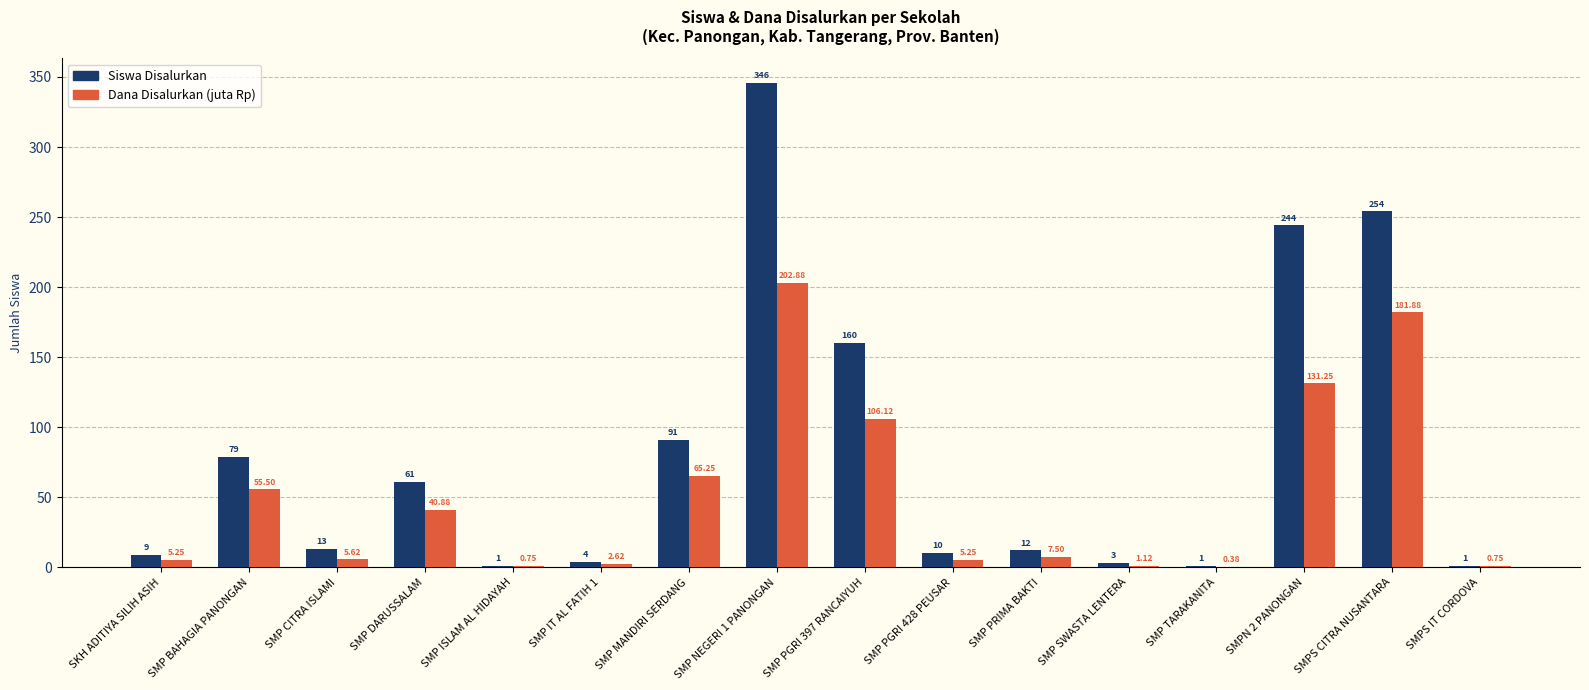

Is the value of Siswa Disalurkan at SMP DARUSSALAM greater than the value of Dana Disalurkan (juta Rp) at SMP ISLAM AL HIDAYAH?

Yes